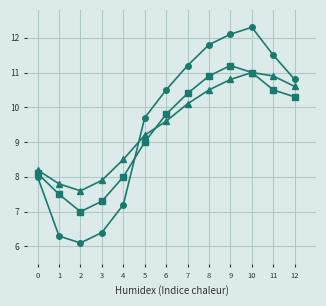

Which label corresponds to the largest value in the chart?

10